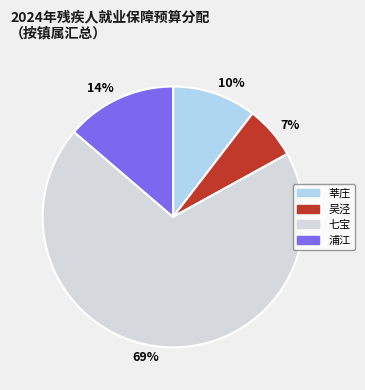

True or false: 69% accounts for 69% of the total.

True